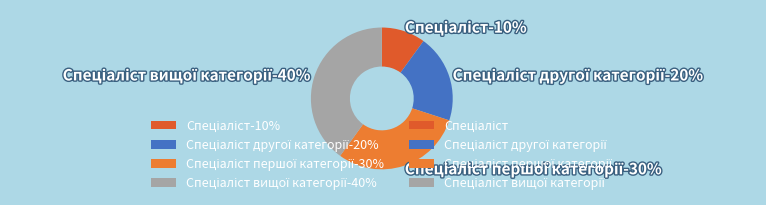

What is the smallest slice in the pie chart?

Спеціаліст